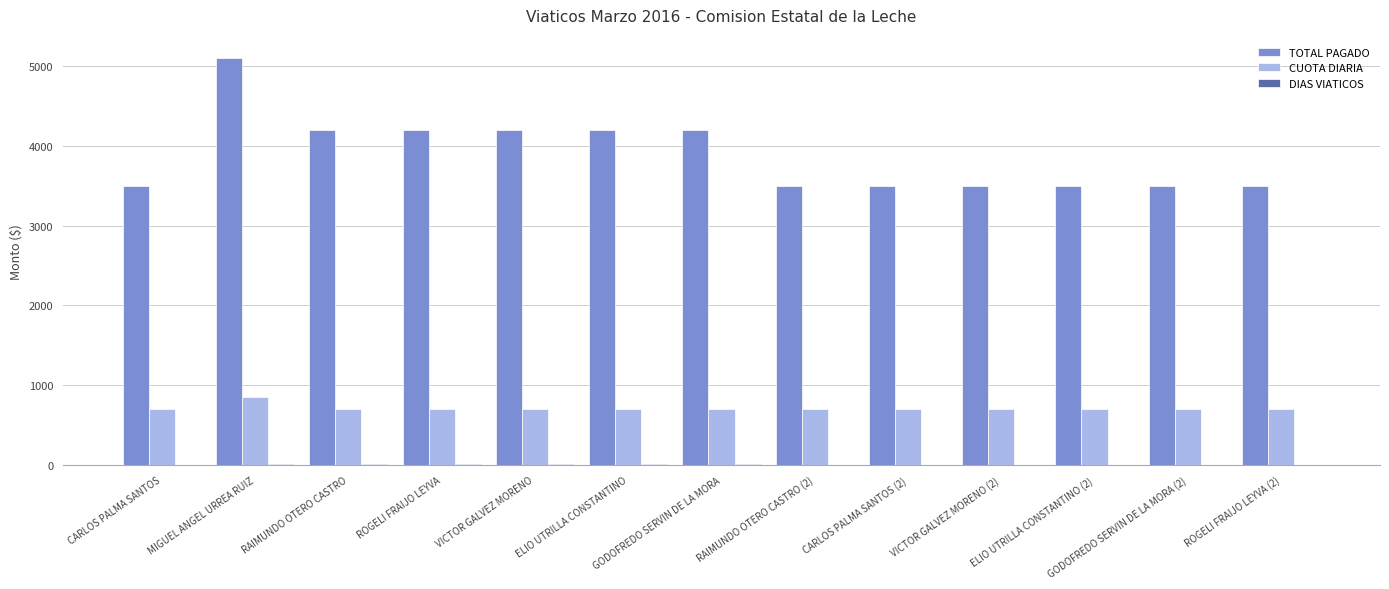

The TOTAL PAGADO series shows 3500 at GODOFREDO SERVIN DE LA MORA (2). True or false?

True